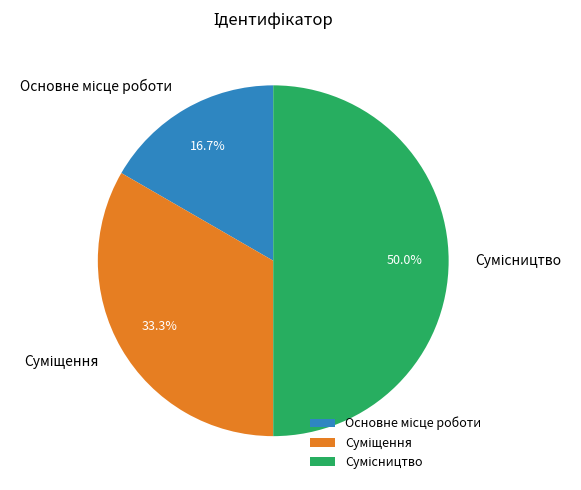

How many slices are in this pie chart?

3